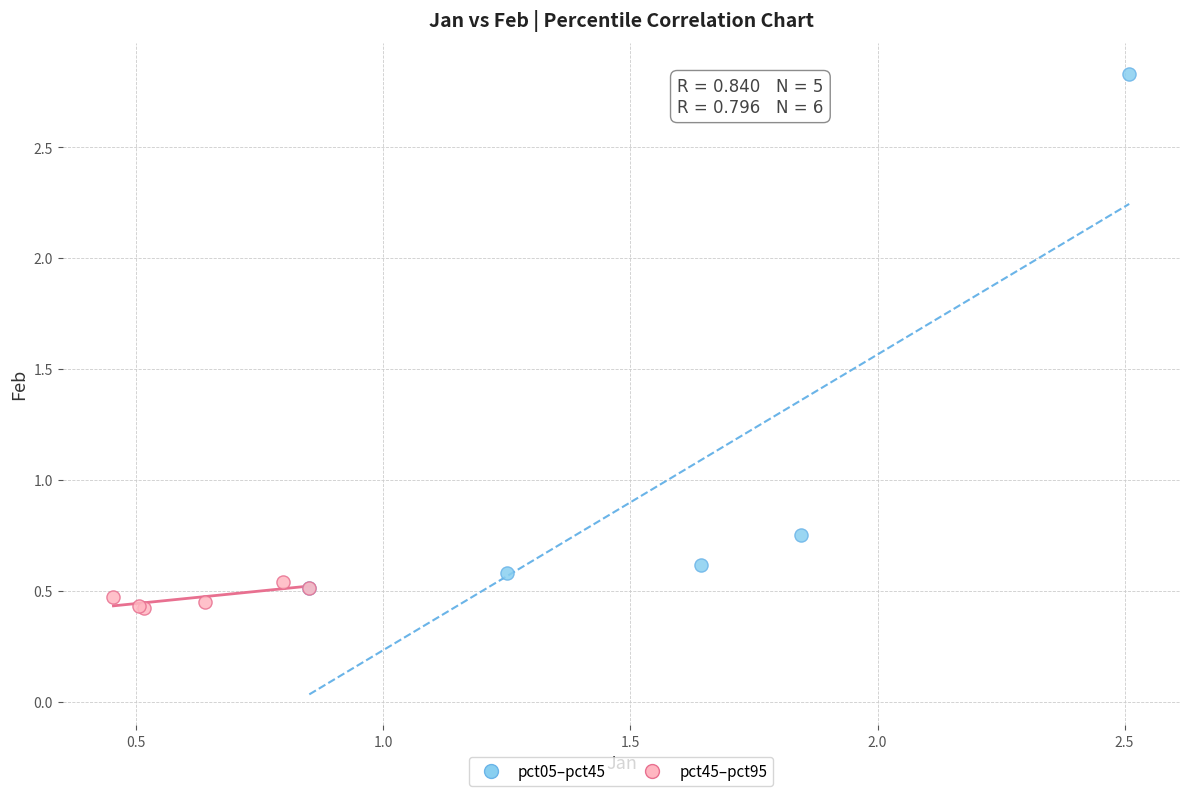

Which series has the widest spread of Y values?

pct05–pct45